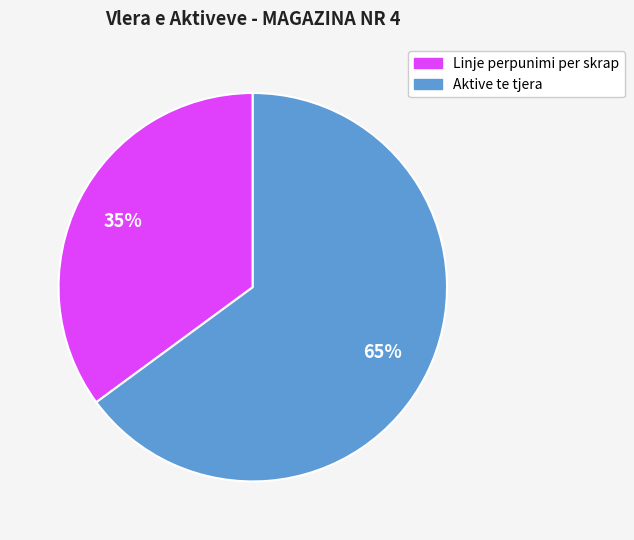

To the nearest percent, what is the difference between the largest and smallest slice percentages?

30%